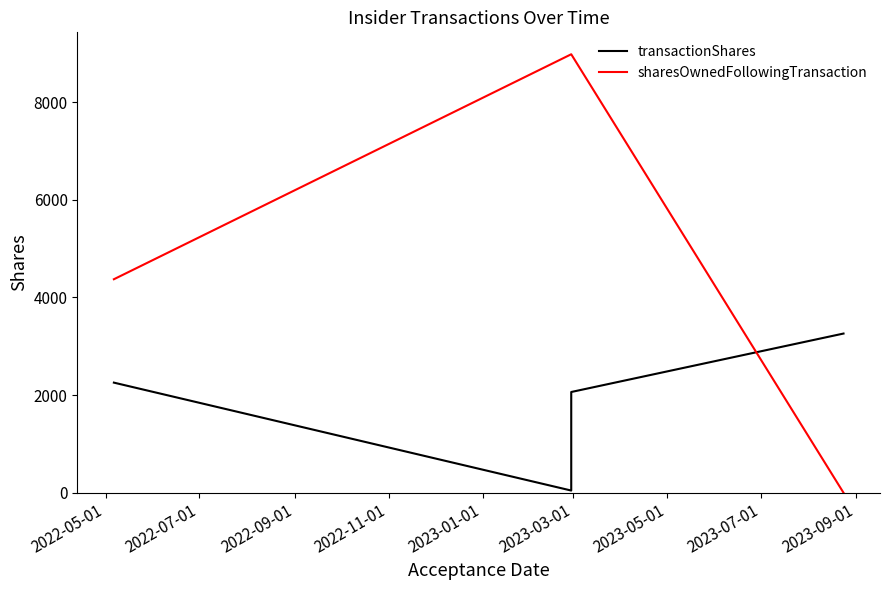

At how many categories does at least one series exceed 4025?

3